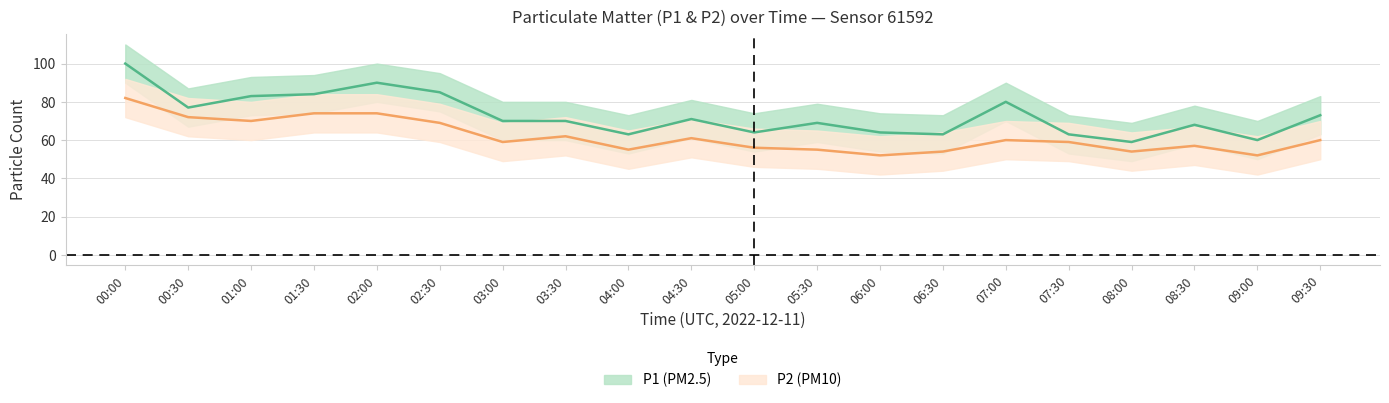

Reading left to right, what are all the values shown in this chart?

P1: 100	77	83	84	90	85	70	70	63	71	64	69	64	63	80	63	59	68	60	73
P1_upper: 110	87	93	94	100	95	80	80	73	81	74	79	74	73	90	73	69	78	70	83
P1_lower: 90	67	73	74	80	75	60	60	53	61	54	59	54	53	70	53	49	58	50	63
P2: 82	72	70	74	74	69	59	62	55	61	56	55	52	54	60	59	54	57	52	60
P2_upper: 92	82	80	84	84	79	69	72	65	71	66	65	62	64	70	69	64	67	62	70
P2_lower: 72	62	60	64	64	59	49	52	45	51	46	45	42	44	50	49	44	47	42	50